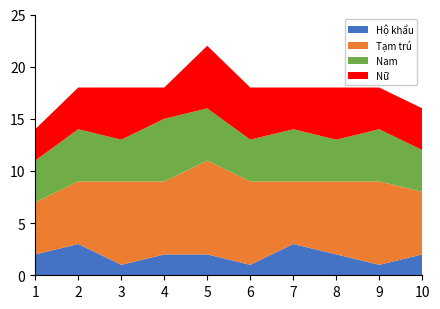

Reading left to right, transcribe all the data shown in this chart.

Hộ khẩu: 2	3	1	2	2	1	3	2	1	2
Tạm trú: 5	6	8	7	9	8	6	7	8	6
Nam: 4	5	4	6	5	4	5	4	5	4
Nữ: 3	4	5	3	6	5	4	5	4	4